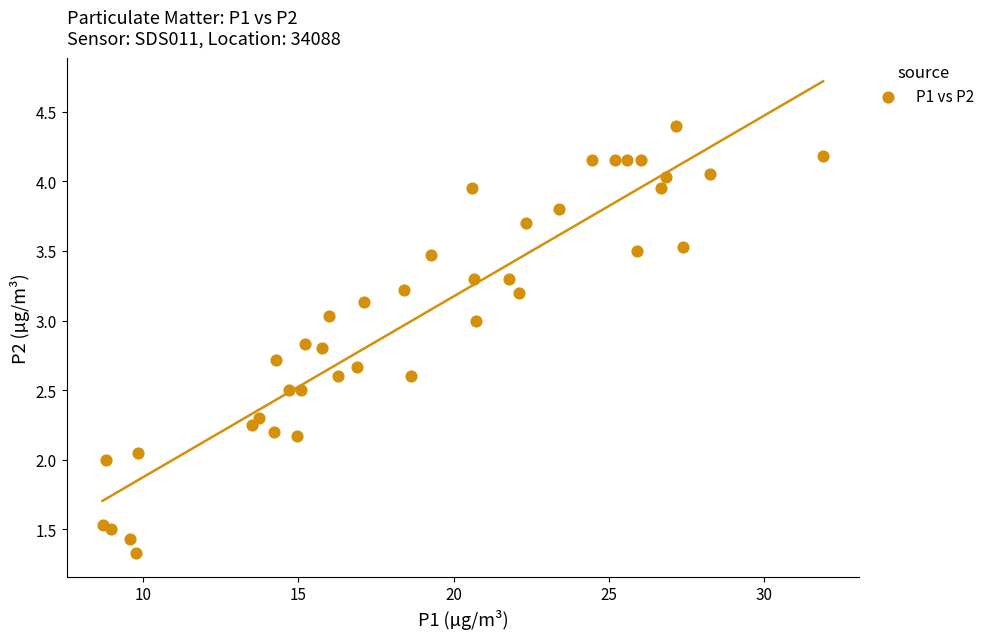

What is the range of Y values (max minus min)?

3.1